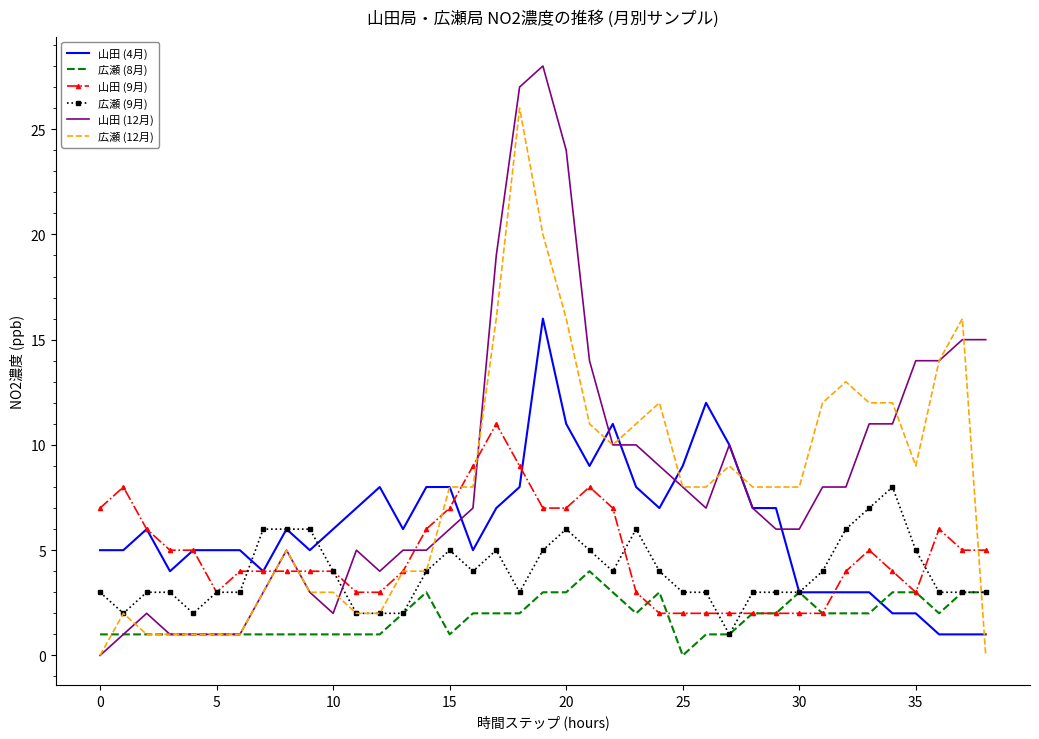

List the series in order of their peak value, highest first.

山田 (12月), 広瀬 (12月), 山田 (4月), 山田 (9月), 広瀬 (9月), 広瀬 (8月)